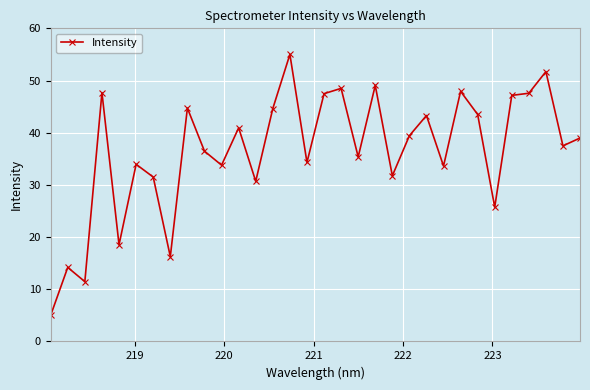

What is the difference between the second highest and minimum values?

46.7